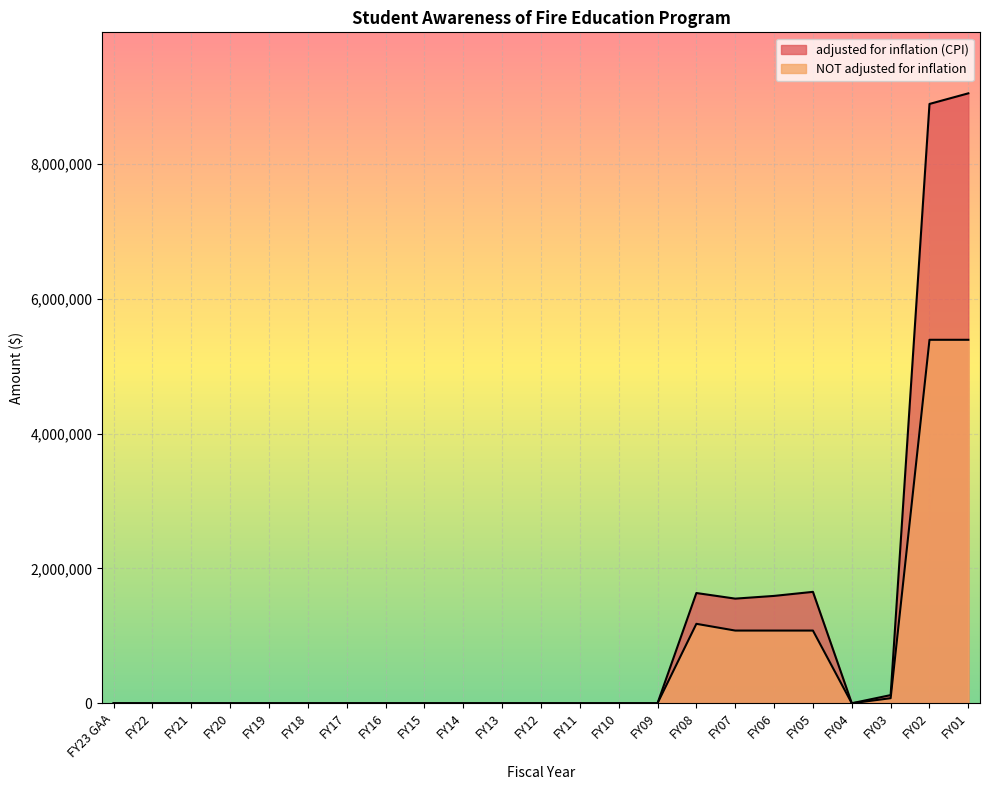

Rank the series by their maximum value, from lowest to highest.

NOT adjusted for inflation, adjusted for inflation (CPI)